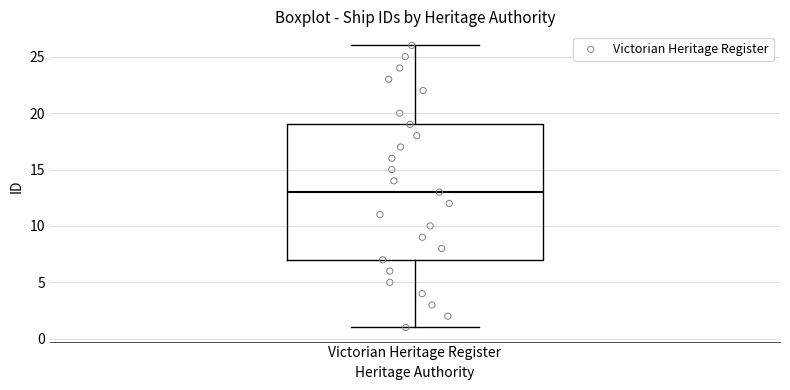

Where does the median line of the box for Victorian Heritage Register sit on the y-axis? The values are not printed on the chart, so give them approximately, as read against the axis.

13